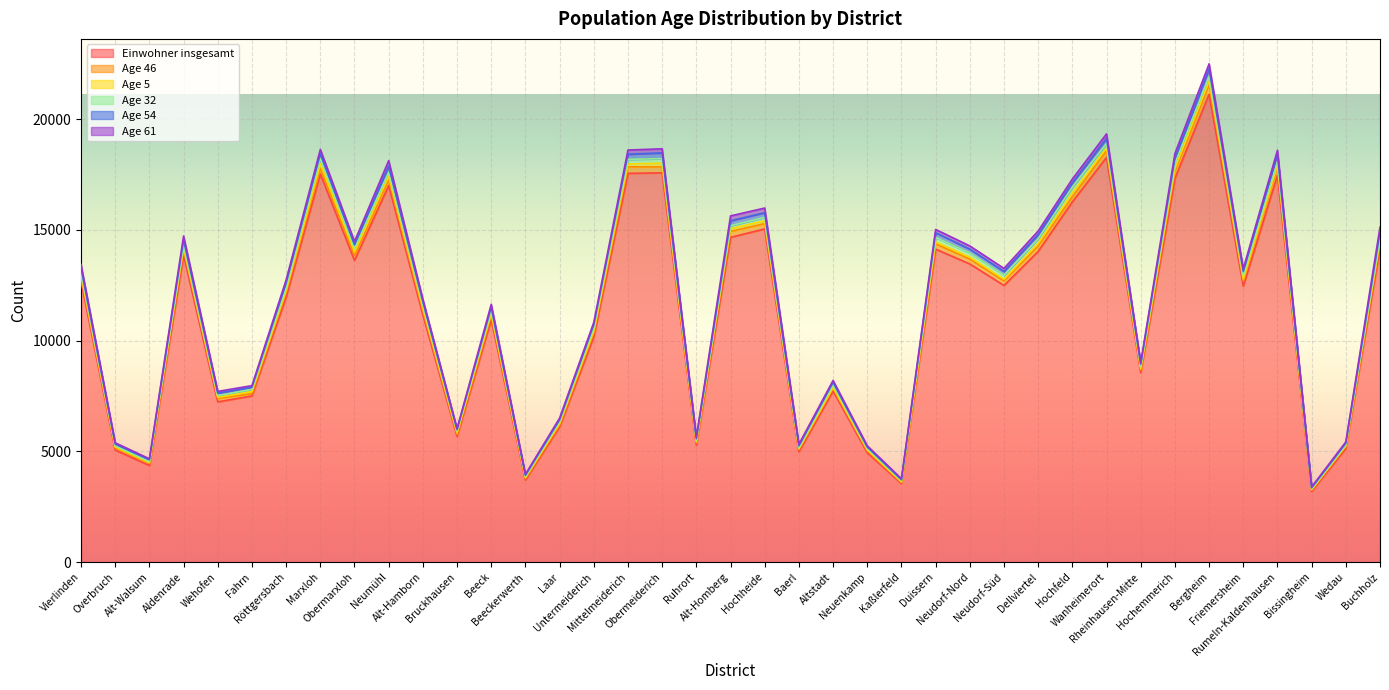

True or false: Age 61 has more than 2 points higher than both neighbors.

True